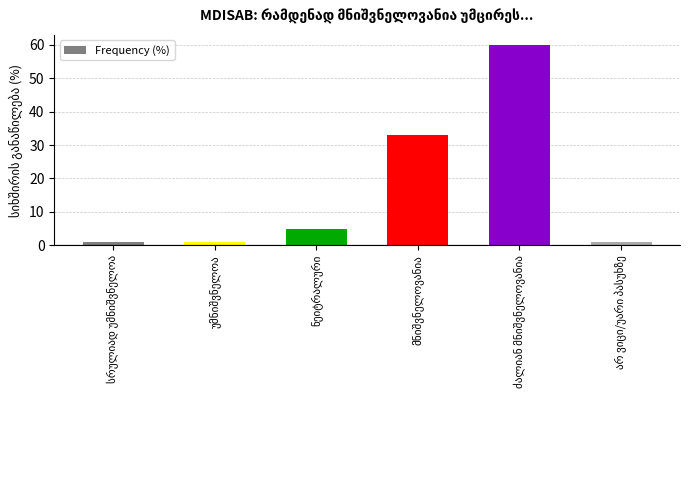

What is the difference between the maximum and minimum values?

59